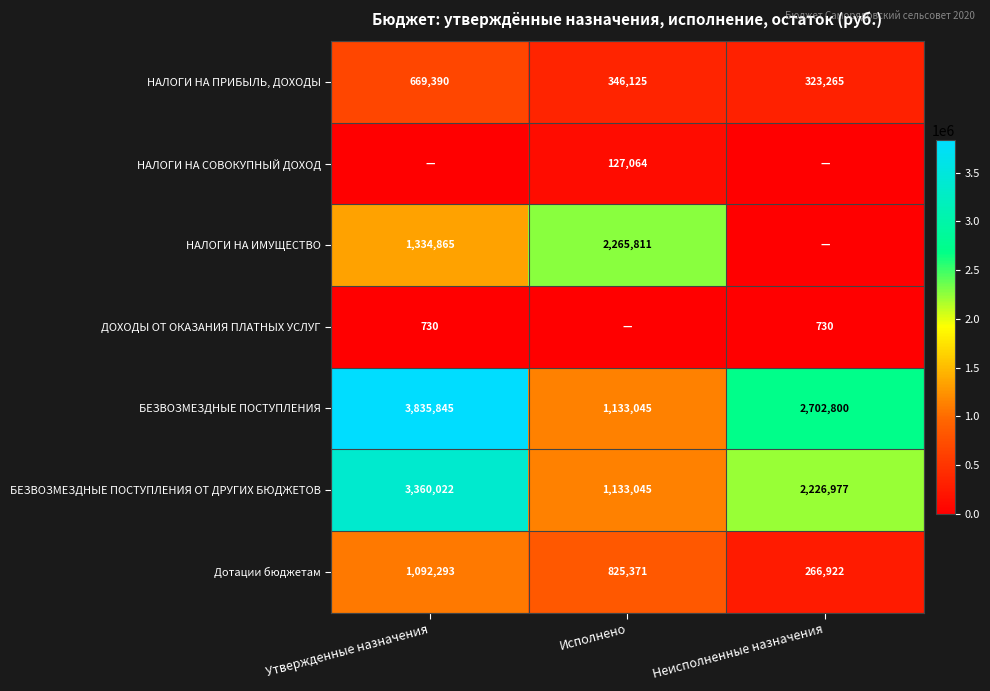

Rank the categories by БЕЗВОЗМЕЗДНЫЕ ПОСТУПЛЕНИЯ value from highest to lowest.

Утвержденные назначения, Неисполненные назначения, Исполнено